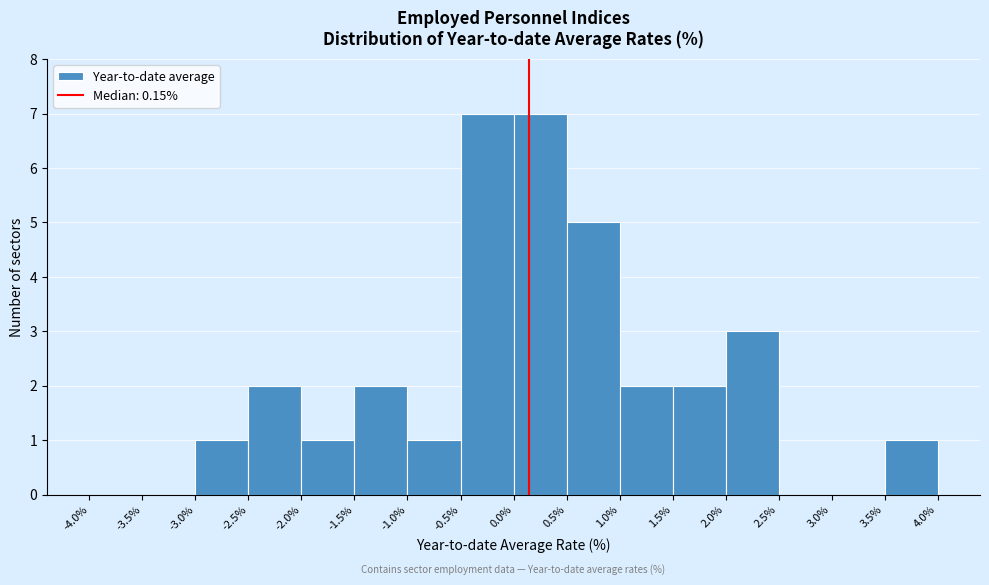

What is the height of the bar covering -3.0% to -2.5% on the x-axis? The values are not printed on the chart, so give them approximately, as read against the axis.

1